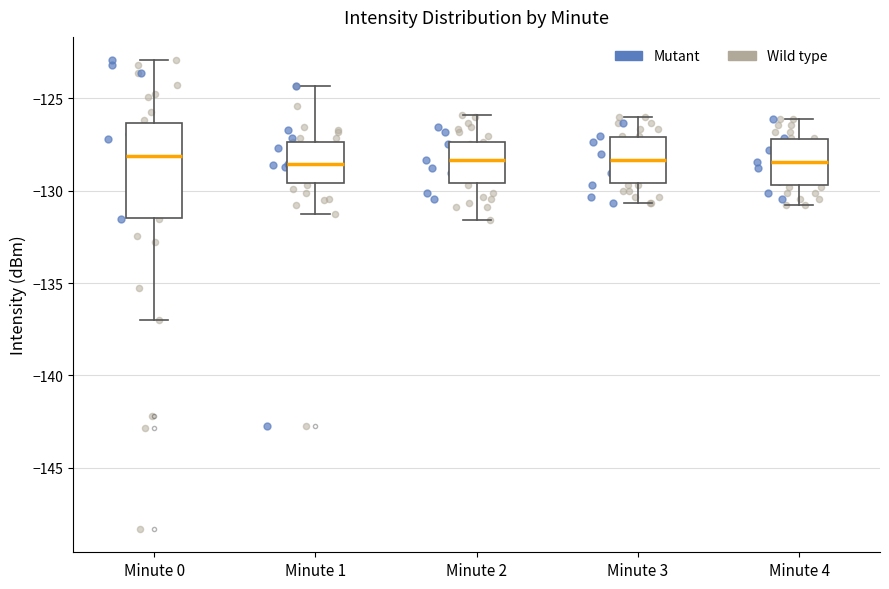

Which box is the tallest, from its lower edge to its upper edge?

Minute 0